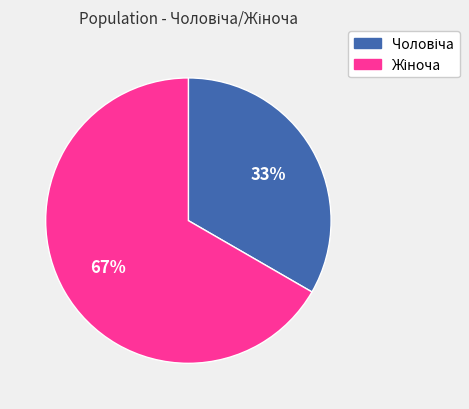

How many slices are in this pie chart?

2